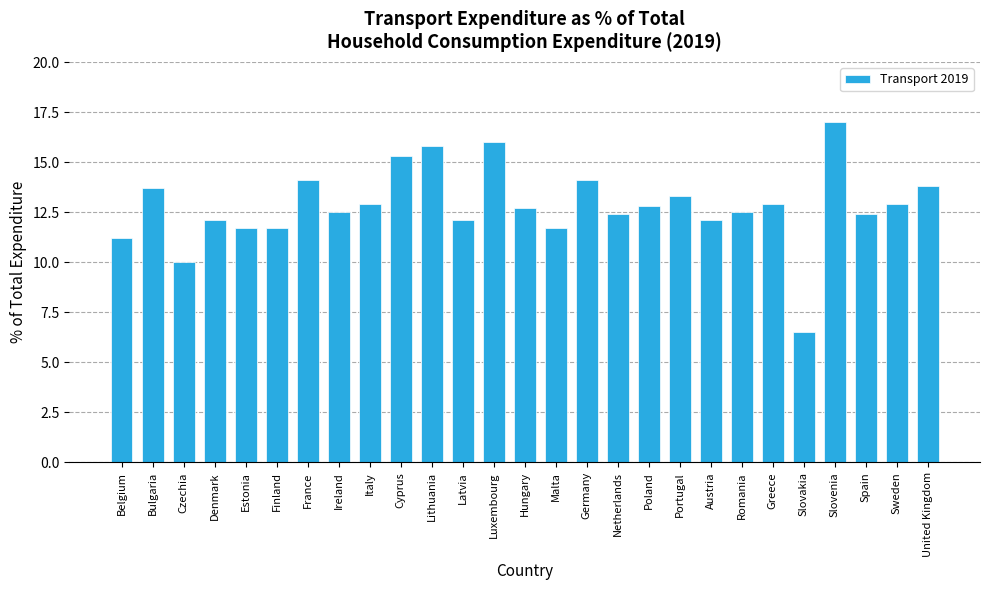

True or false: the data shows 2.8 at Austria.

False